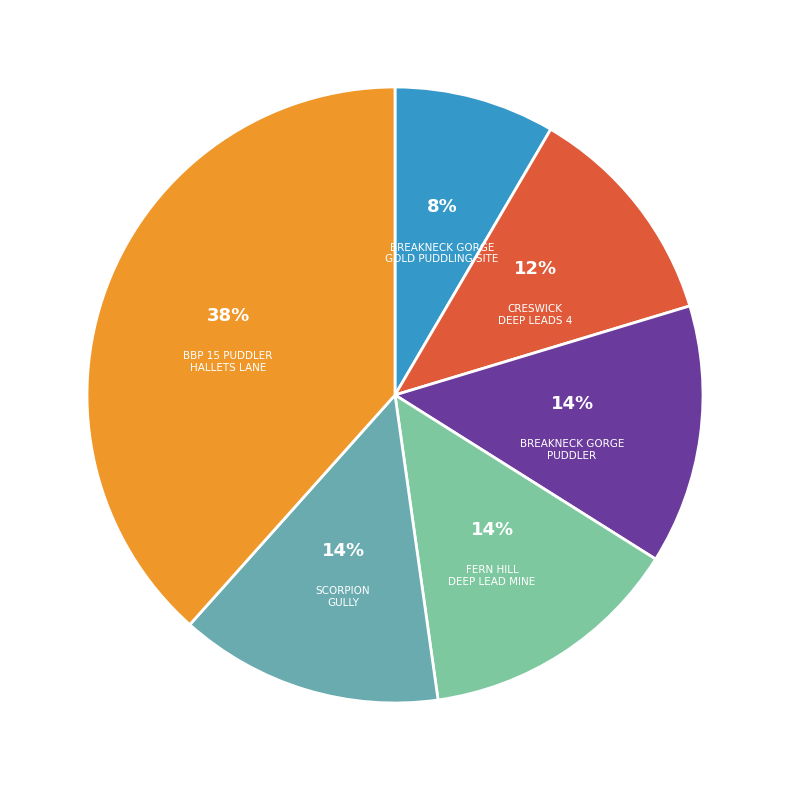

Does any single category account for the majority?

No